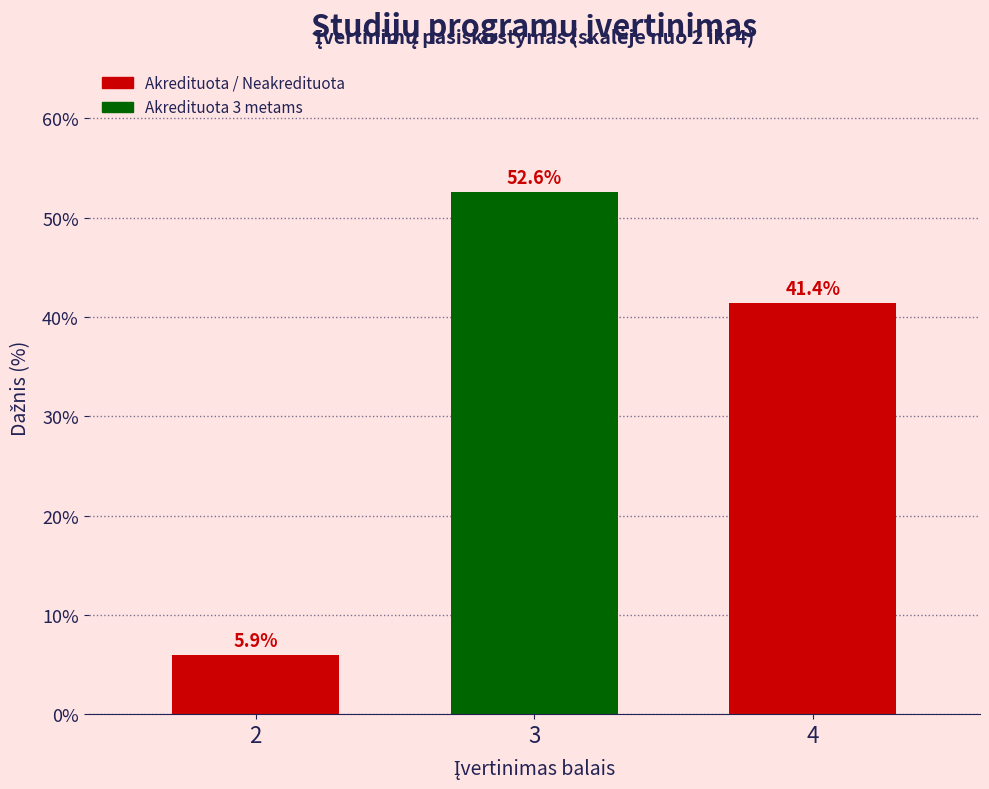

Reading right to left, list all the values displayed in this chart.

41.4	52.6	5.9